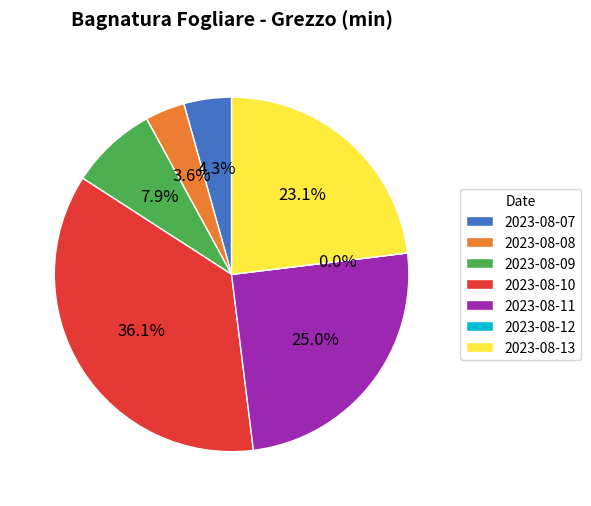

Is it true that 2023-08-10 is 42% of the pie?

False